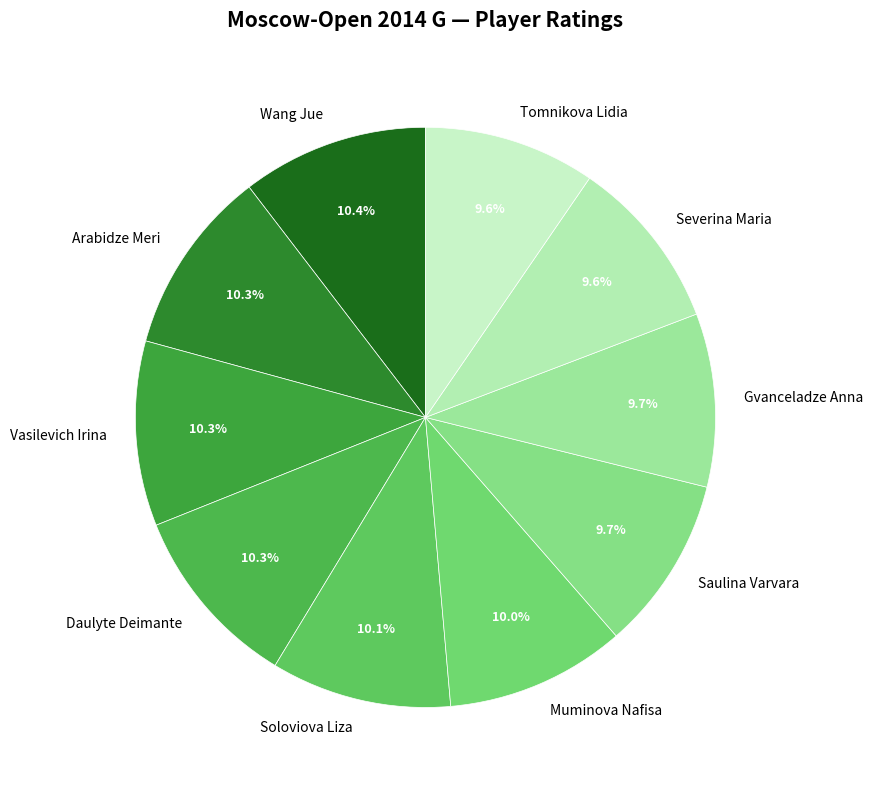

Does Muminova Nafisa account for over 50% of the chart?

No